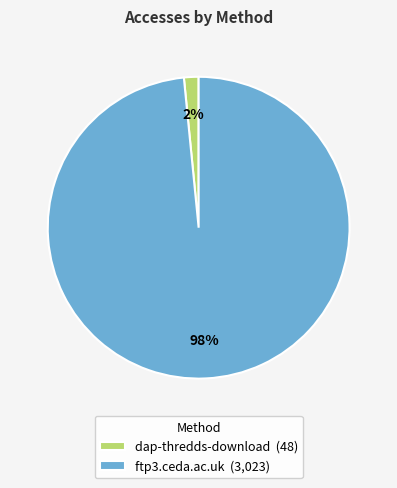

Which has a higher value, ftp3.ceda.ac.uk (3,023) or dap-thredds-download (48)?

ftp3.ceda.ac.uk (3,023)